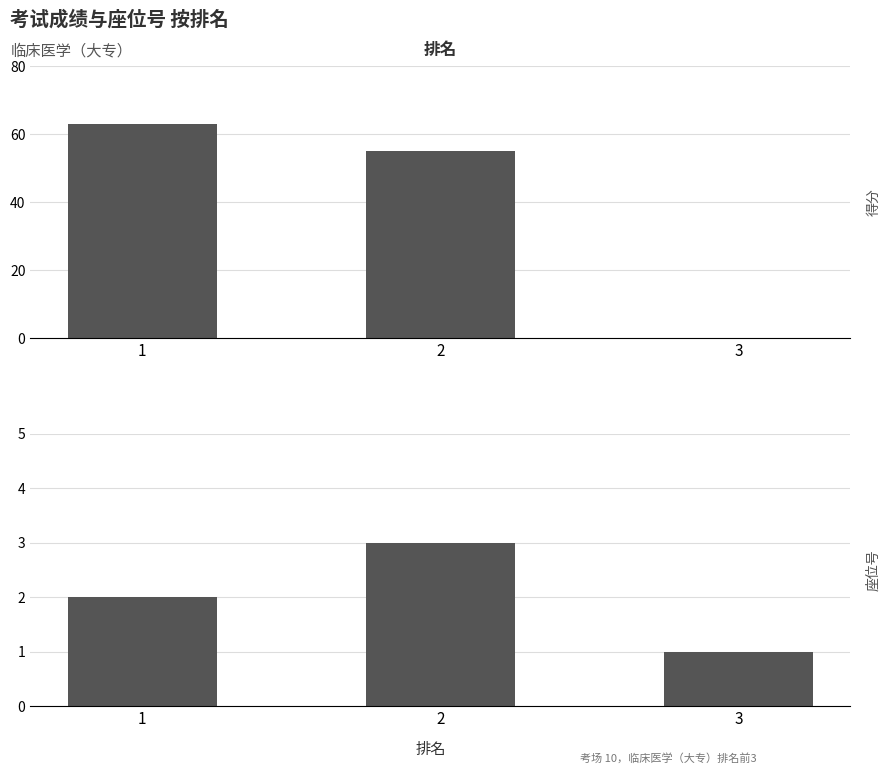

What is the value of the 座位号 bar at the 3rd from the left?

1